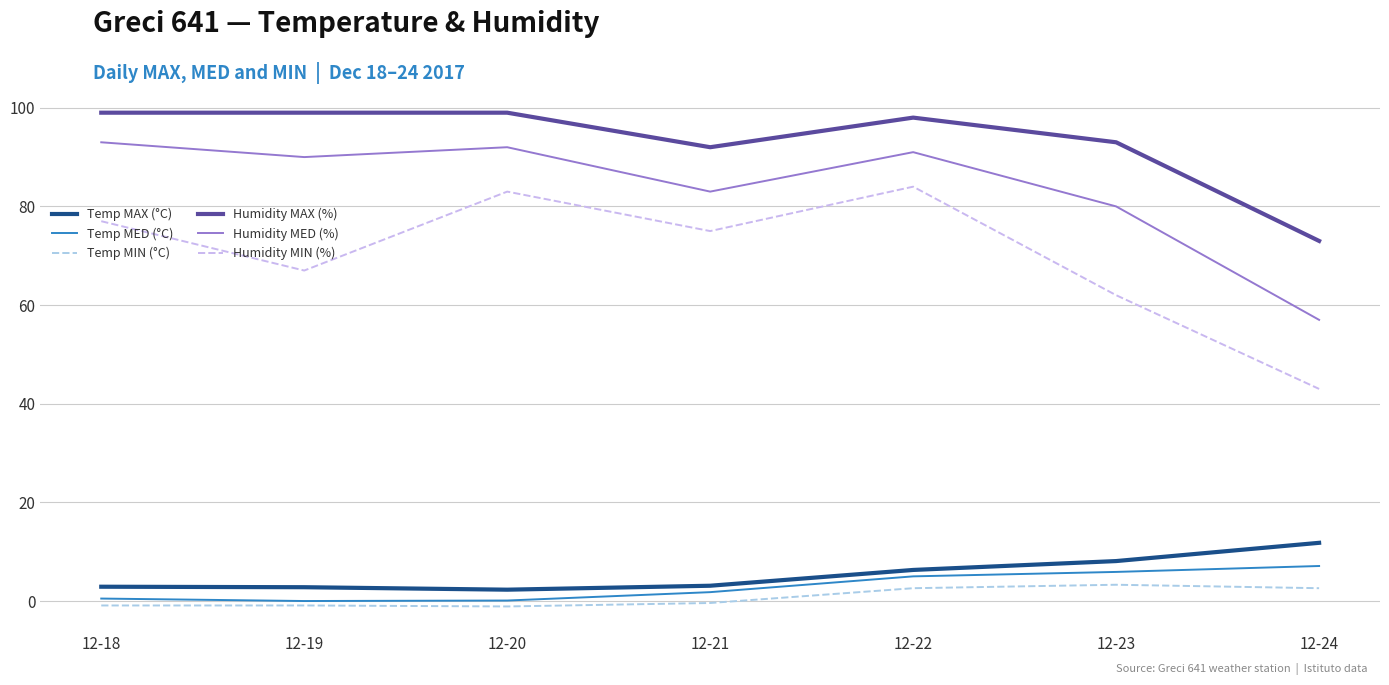

Does the chart display data point markers on the line(s)?

No